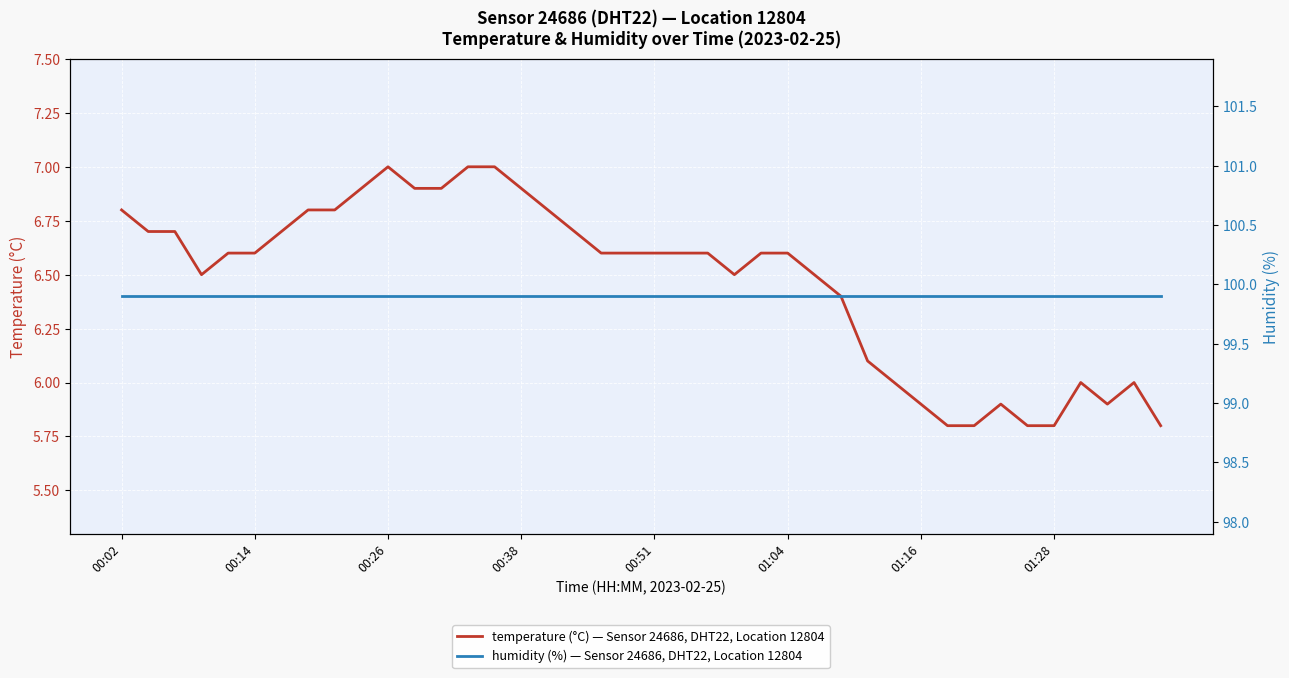

At how many categories does at least one series exceed 98?

40